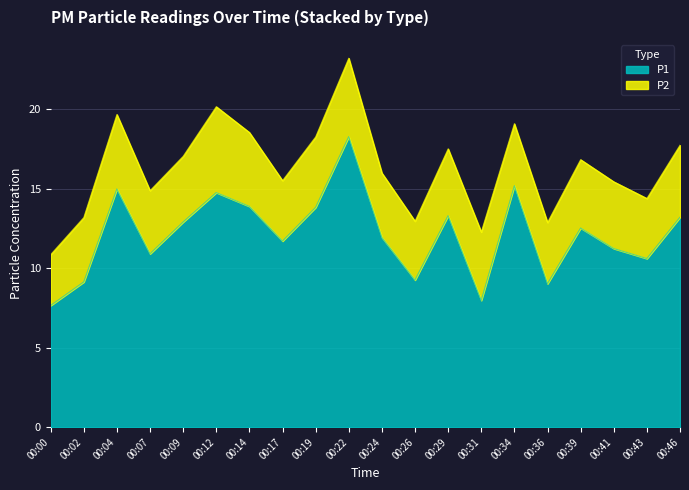

Where is the data nearest to the value 12?

00:24